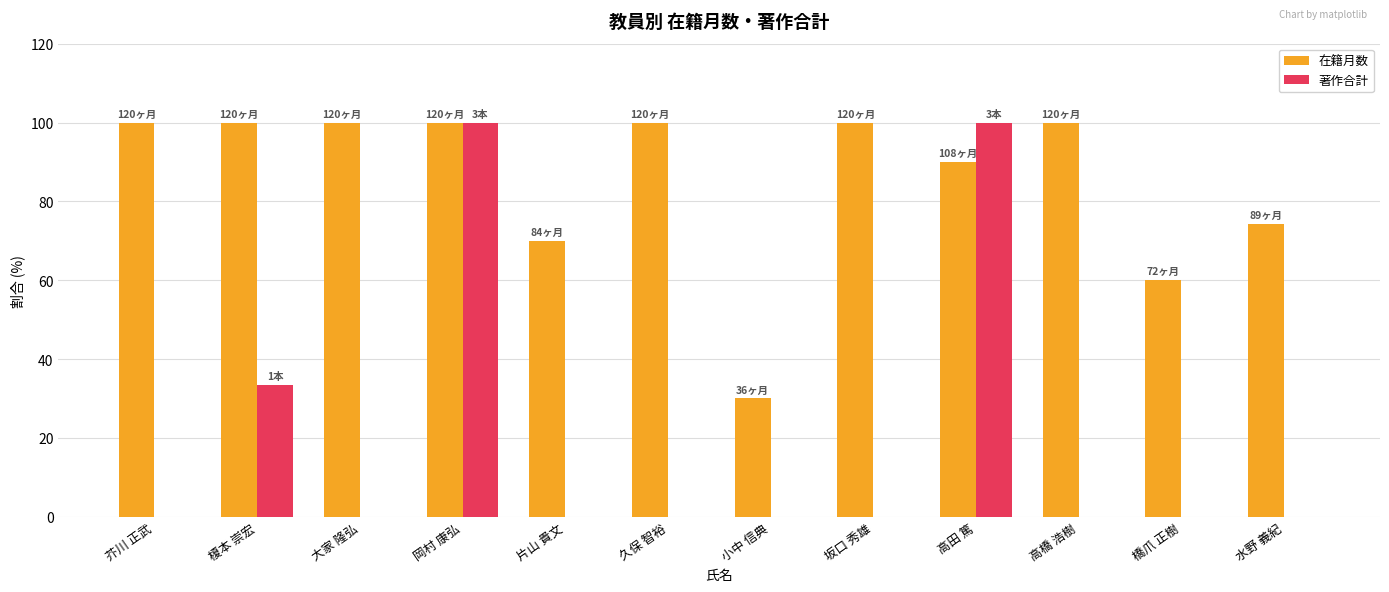

What is the sum of all 著作合計 values?

233.3